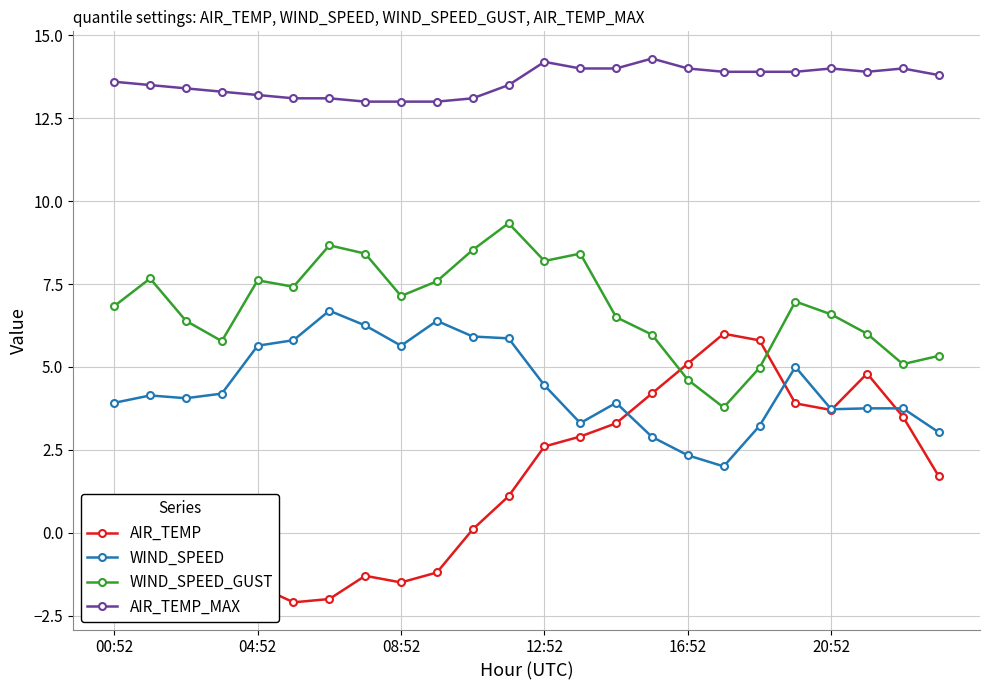

How many lines are shown in the chart?

4